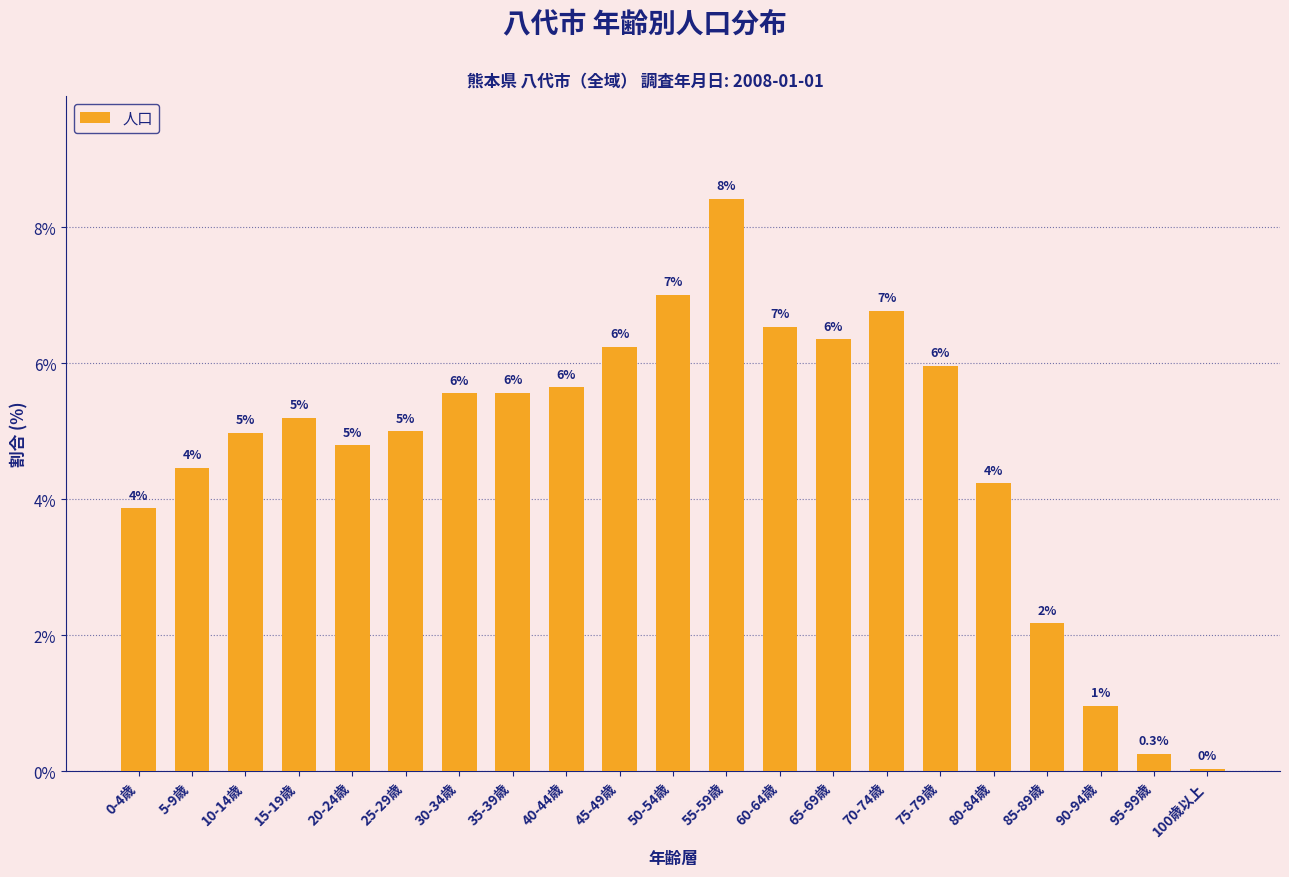

What is the difference between the values at 85-89歳 and 15-19歳?

3.0